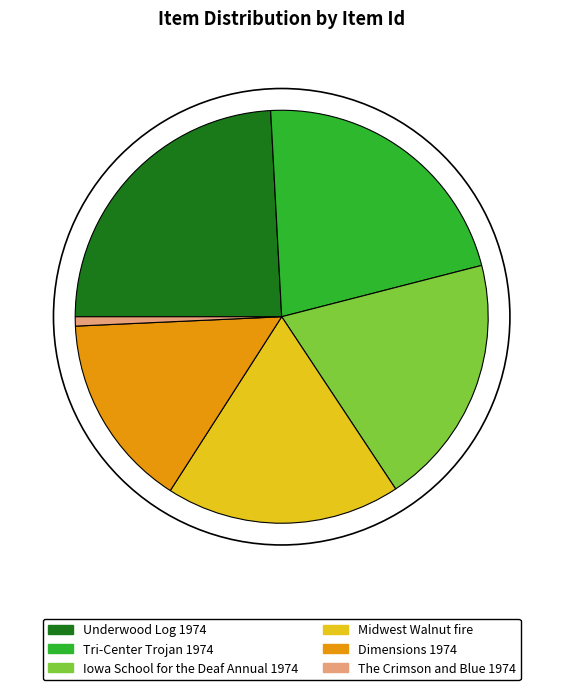

The Tri-Center Trojan 1974 slice represents 22% of the pie. True or false?

True